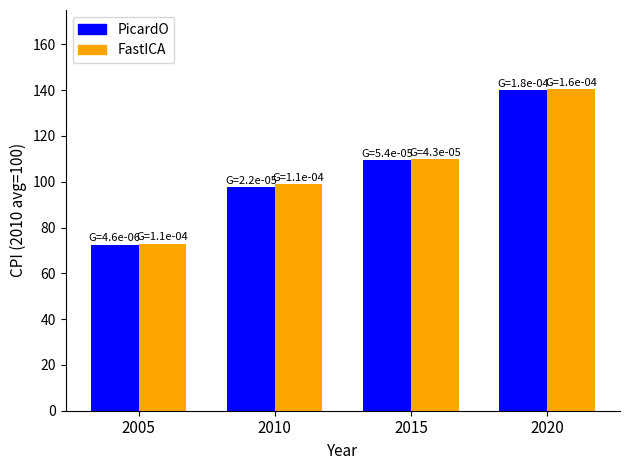

Between 2015 and 2020, which series saw the biggest shift?

FastICA